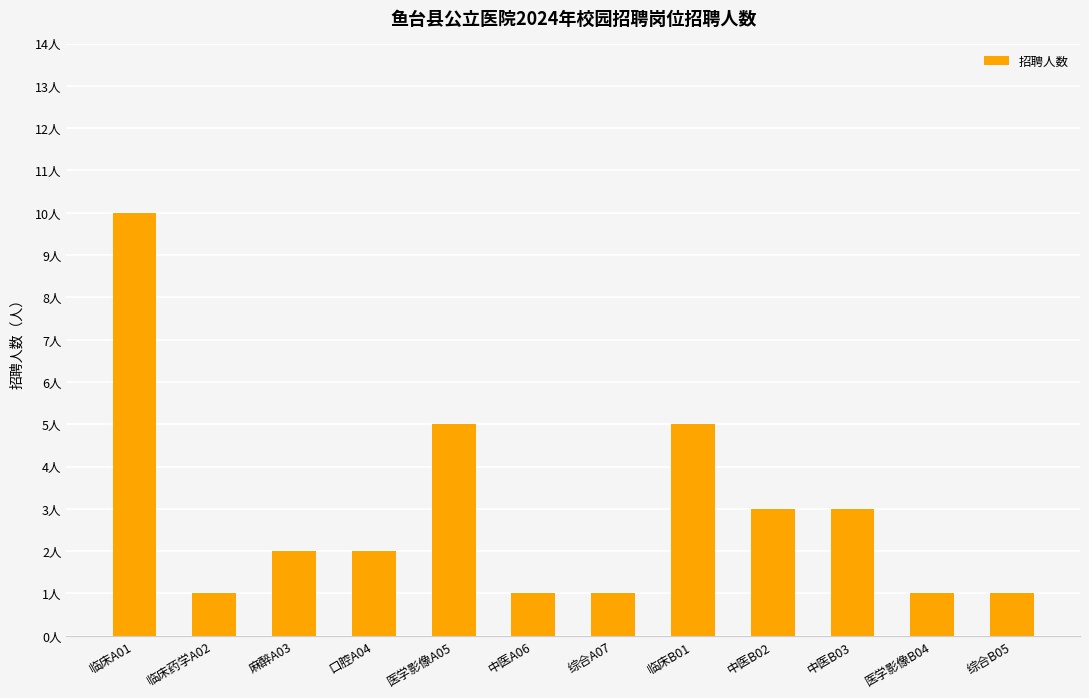

Does the chart contain any negative values?

No